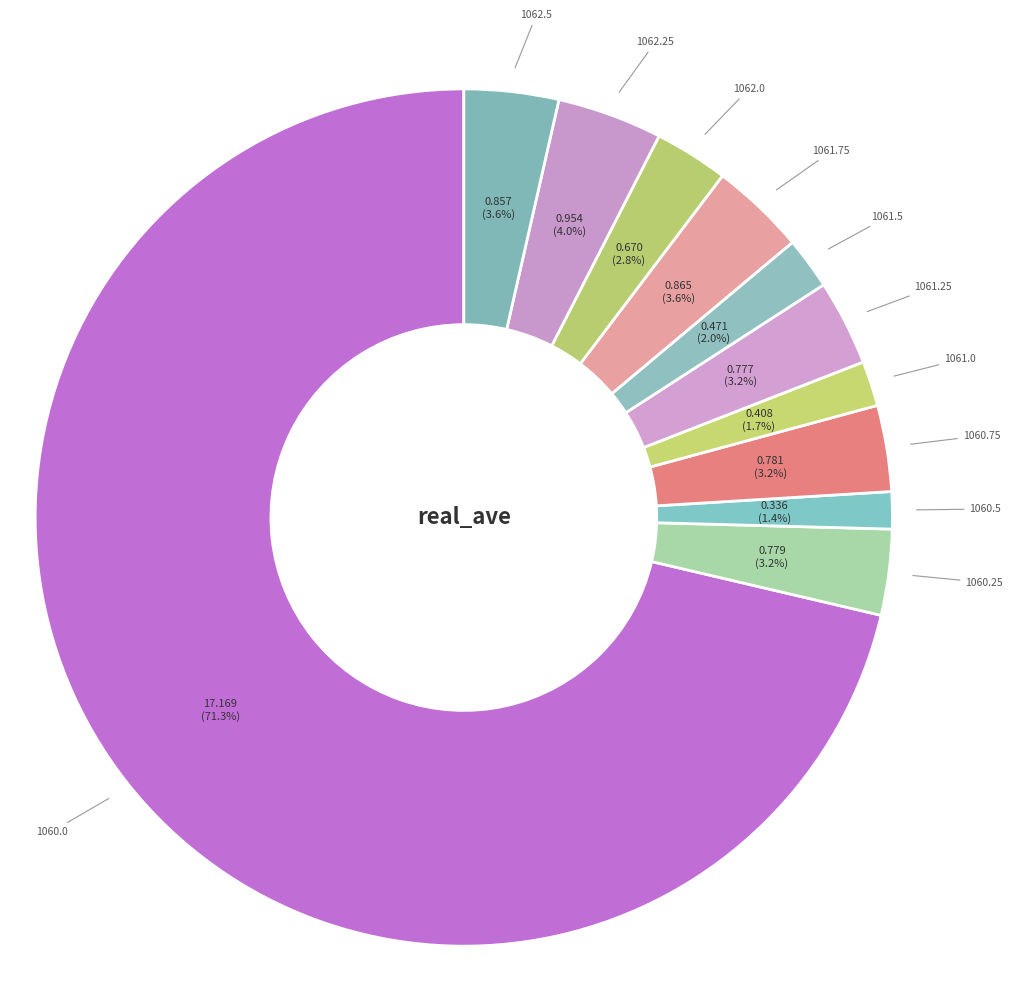

Between 1061.0 and 1061.75, which is larger?

1061.75